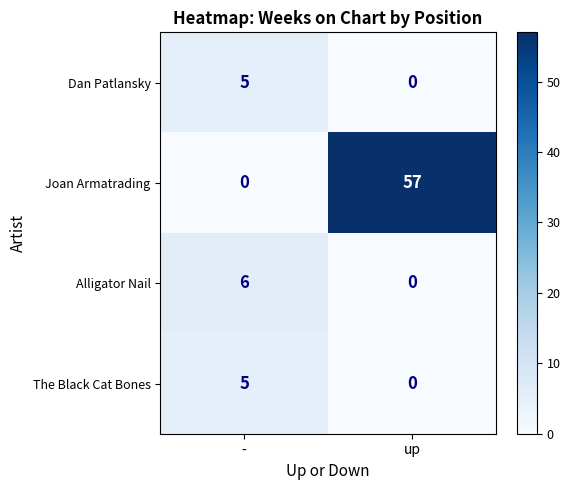

Which category has the lowest value in the Dan Patlansky series?

up